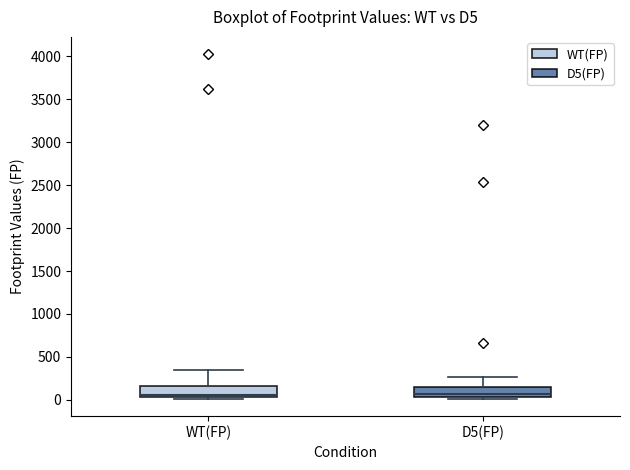

Where does the upper whisker of the box for WT(FP) end on the y-axis? The values are not printed on the chart, so give them approximately, as read against the axis.

350